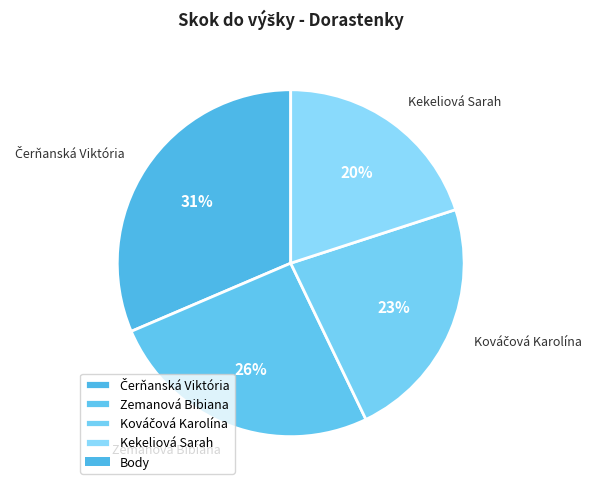

Is it true that Zemanová Bibiana is 15% of the pie?

False